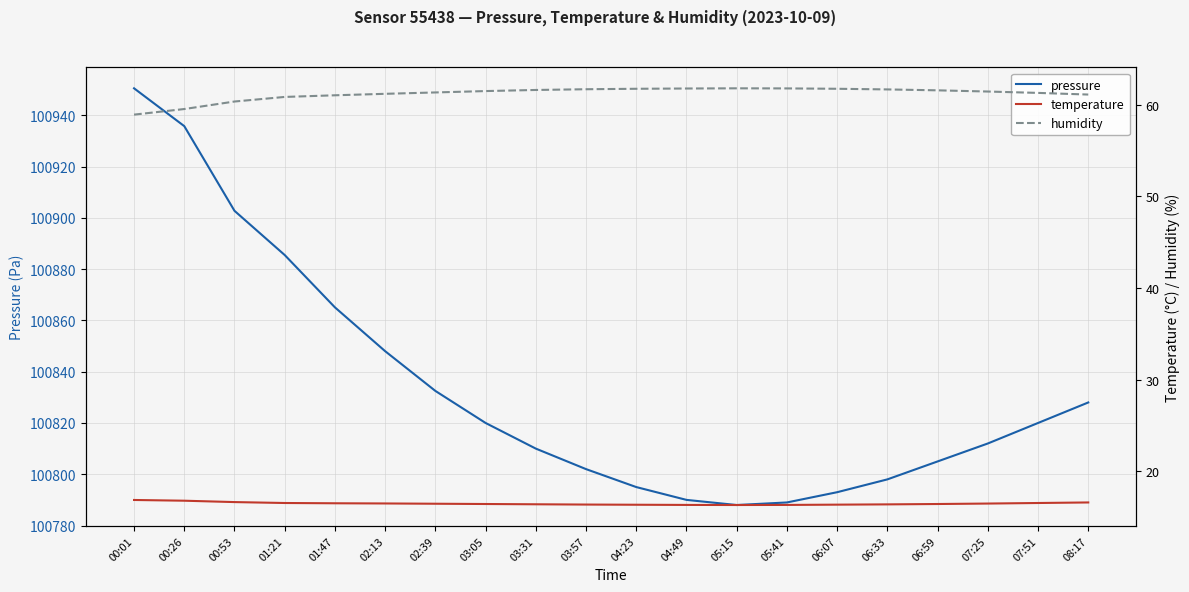

What is the label of the 13th point from the left?

05:15